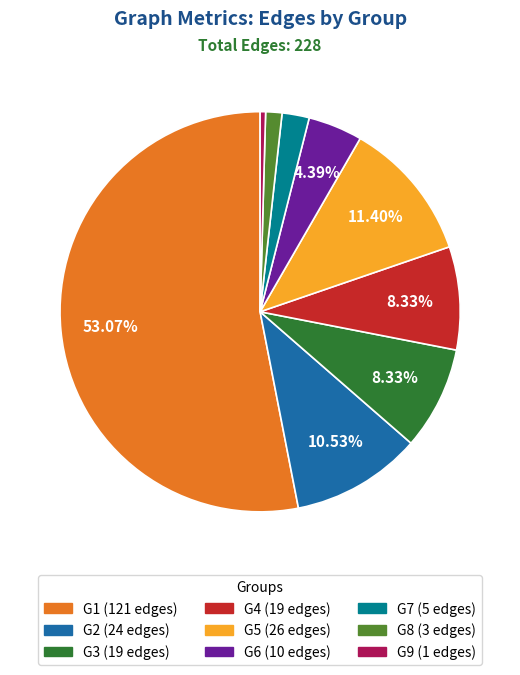

To the nearest percent, what is the combined percentage of G4 and G1?

61%